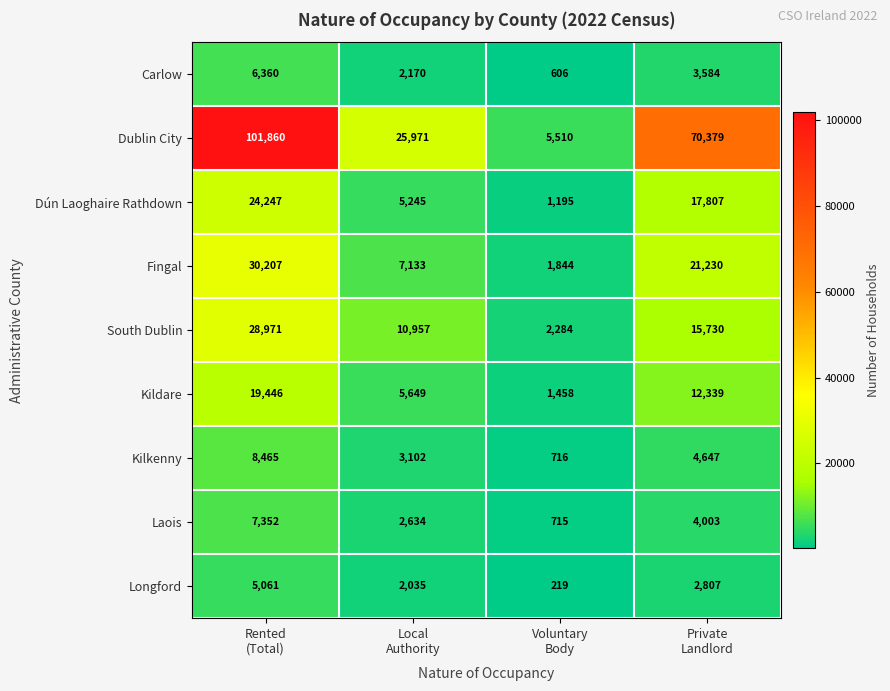

Count the South Dublin values in the range 10957 to 28971.

3